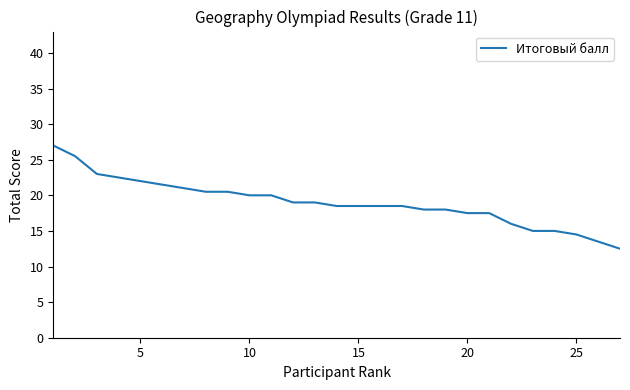

What is the difference between the maximum and minimum values?

14.5